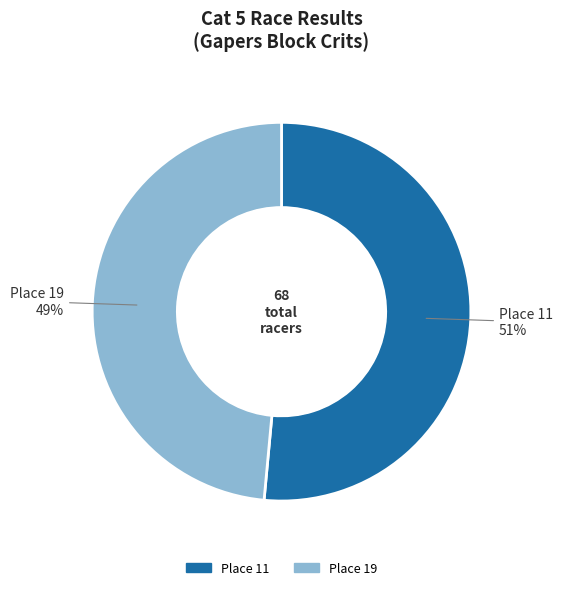

Which category has the smallest portion of the pie?

Place 19